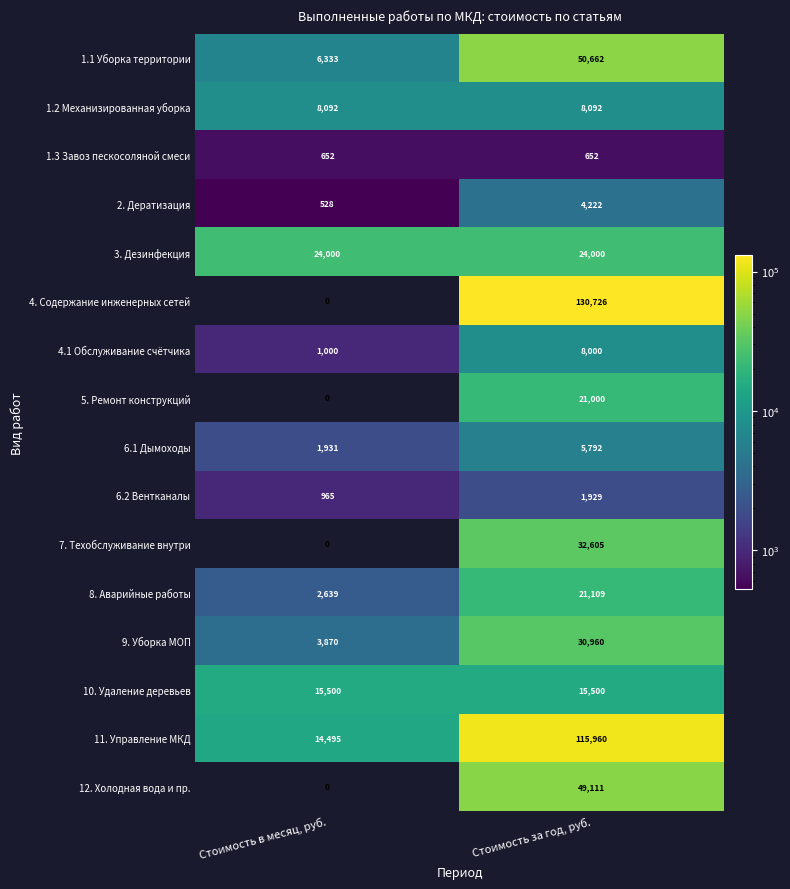

Between Стоимость в месяц, руб. and Стоимость за год, руб., which series saw the biggest shift?

4. Содержание инженерных сетей